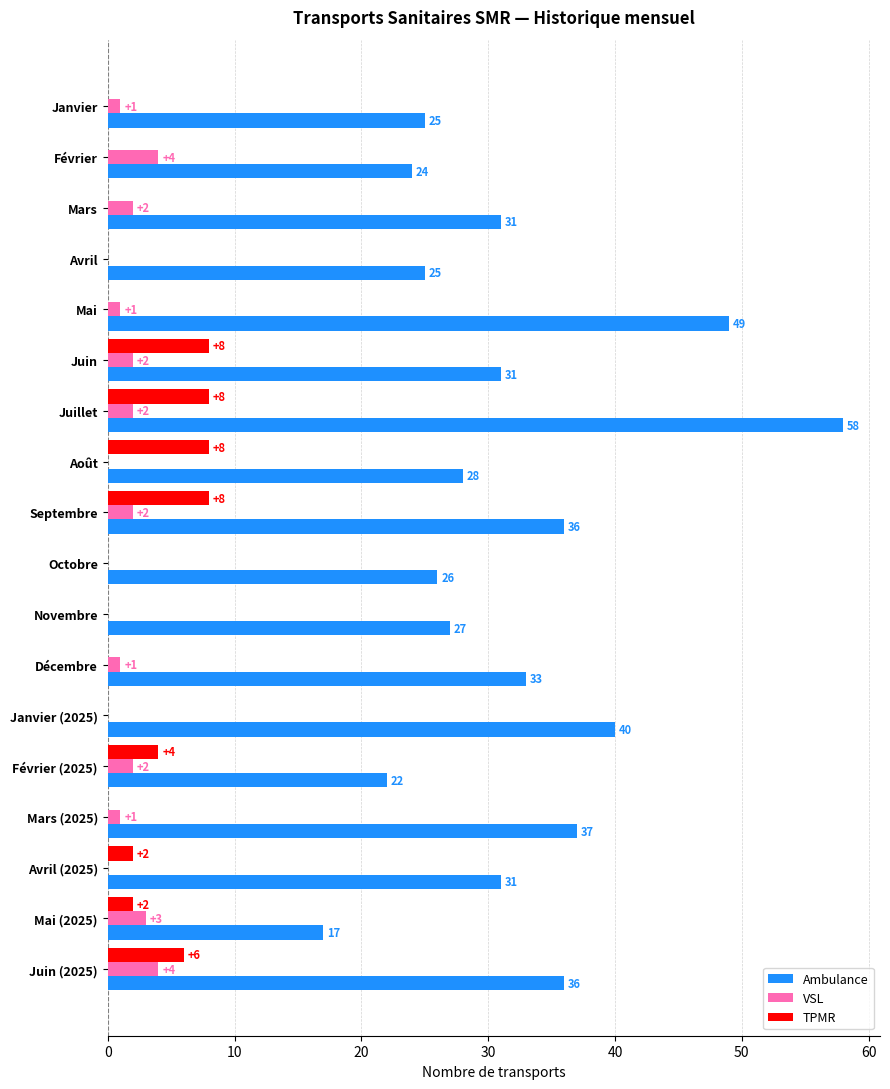

At which label is Ambulance closest to 37?

Mars (2025)